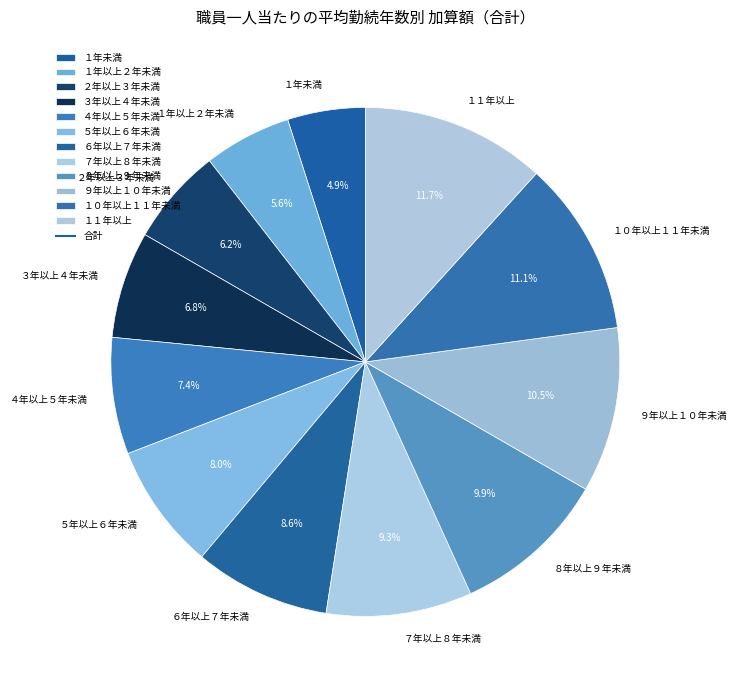

Which has a higher value, ７年以上８年未満 or ８年以上９年未満?

８年以上９年未満